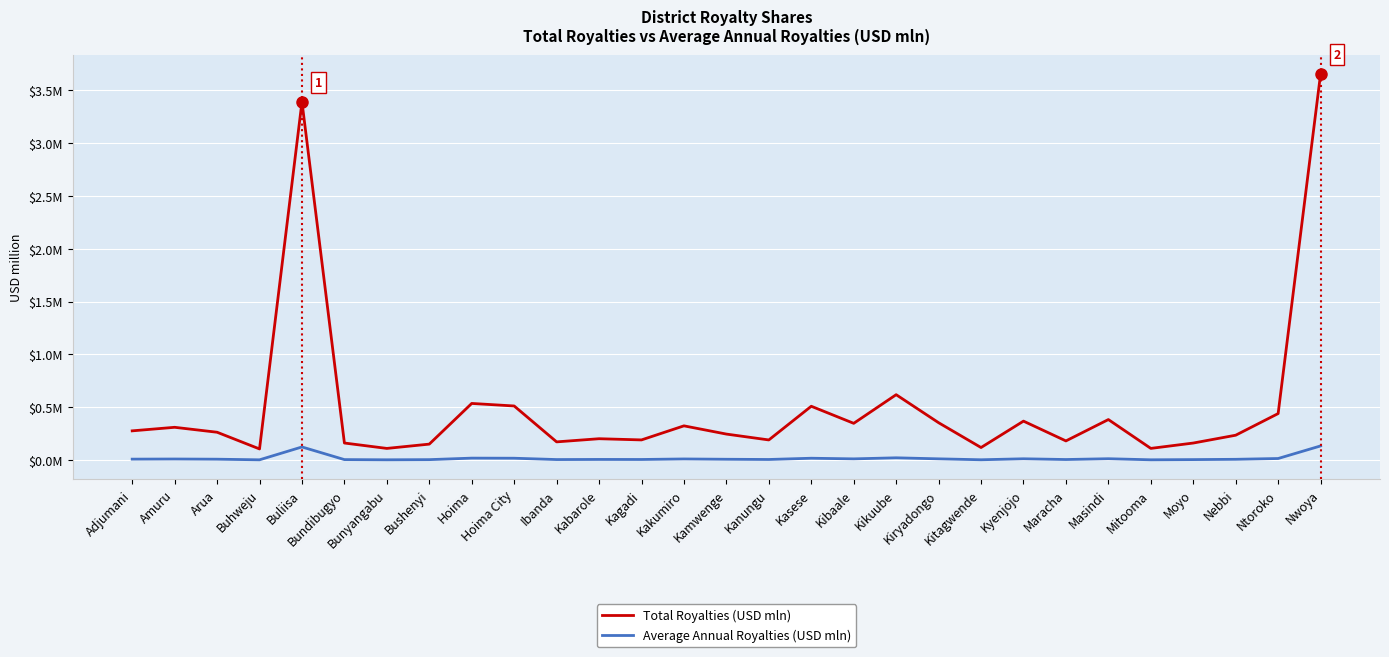

Rank the series by their average value, from lowest to highest.

Average Annual Royalties (USD mln), Total Royalties (USD mln)